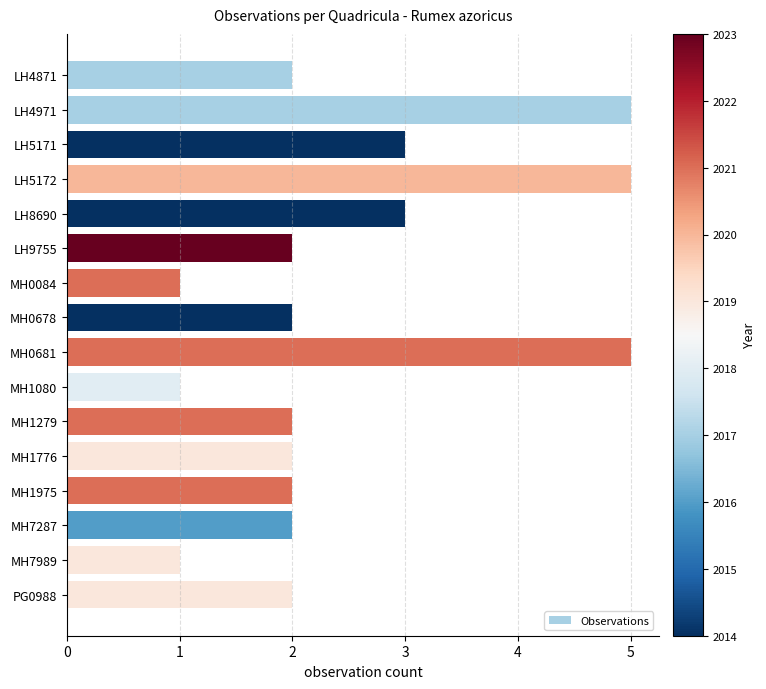

Approximately how many times larger is the value at LH8690 compared to LH9755?

1.5